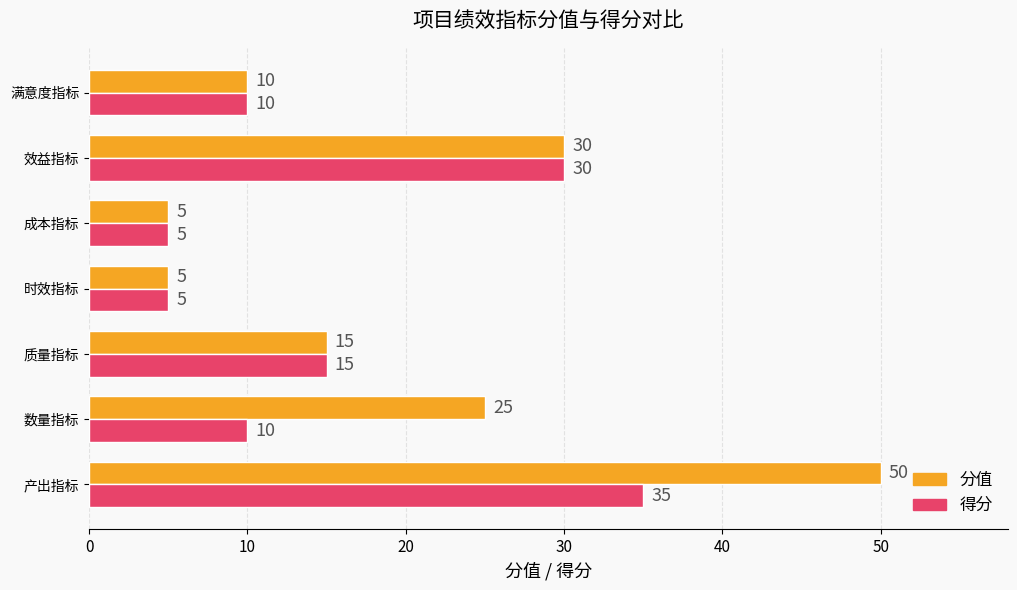

What is the difference between the maximum and second lowest values in the 得分 series?

30